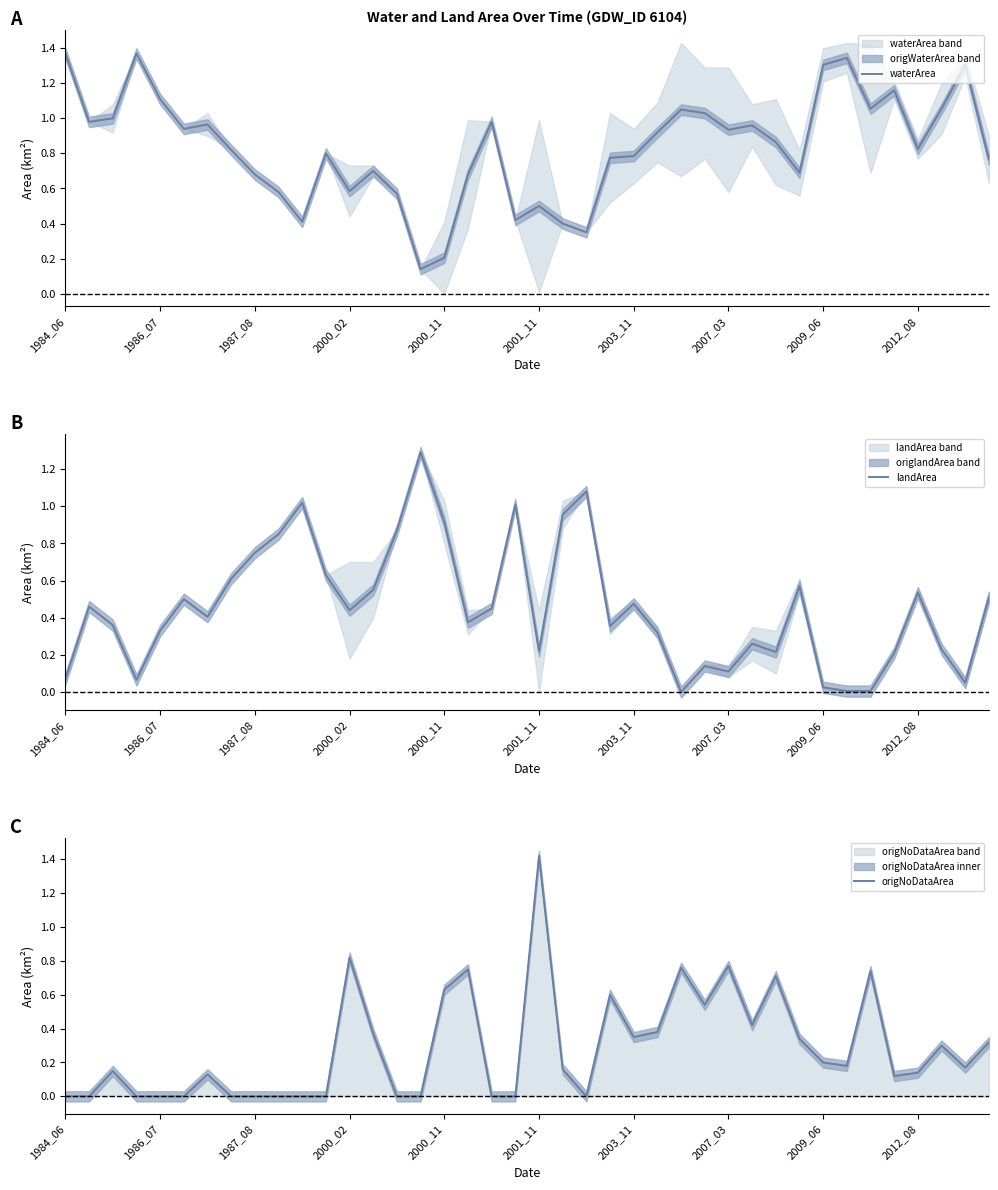

Rank the series by their maximum value, from lowest to highest.

landArea, waterArea, origNoDataArea